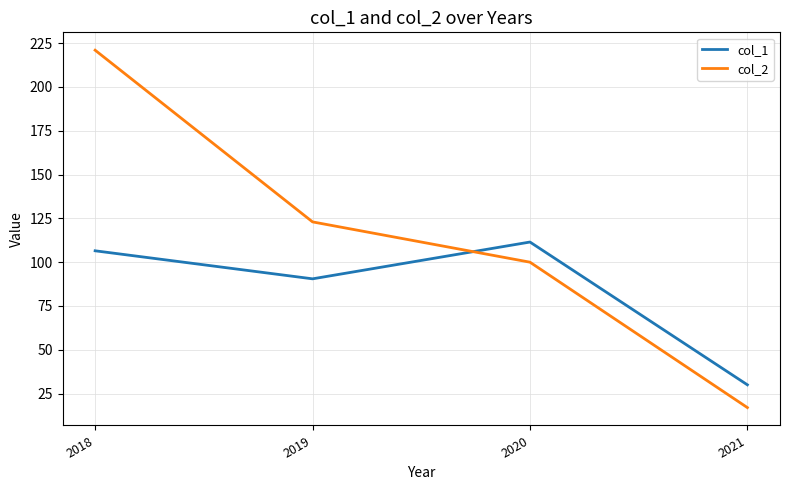

What is the smallest value displayed?

17.0